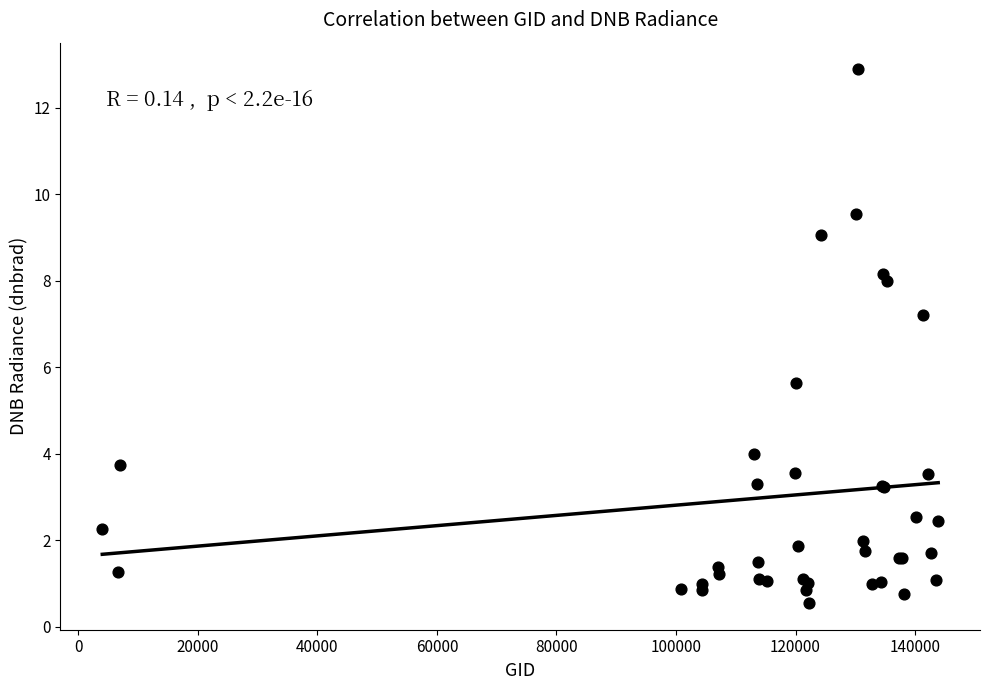

What Y value in the scatter plot is closest to 6?

5.6